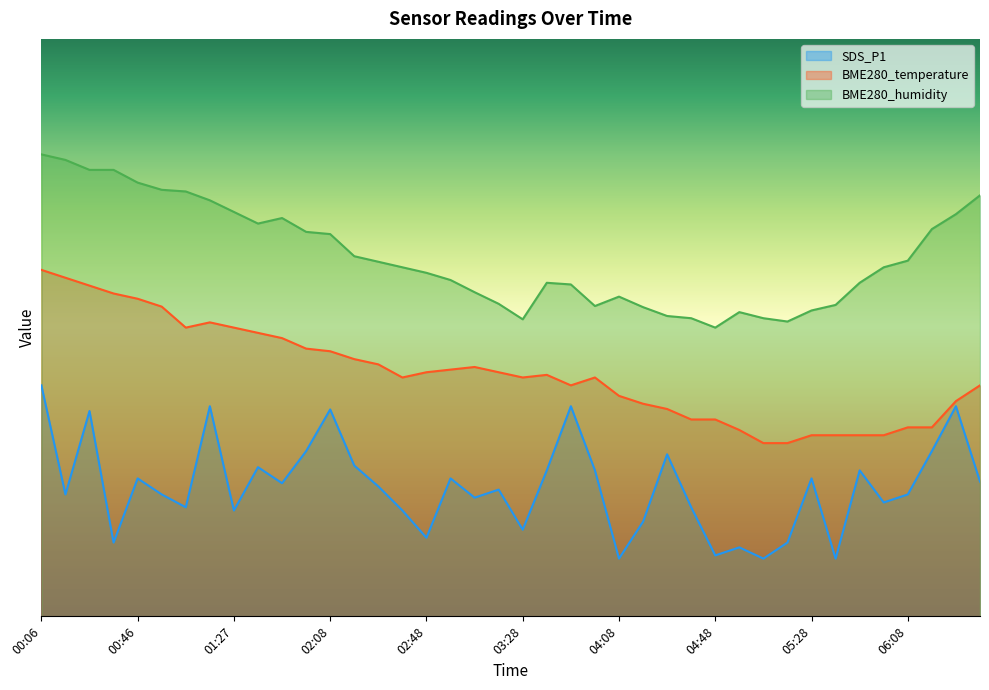

What are all the series names shown in the legend?

SDS_P1, BME280_temperature, BME280_humidity